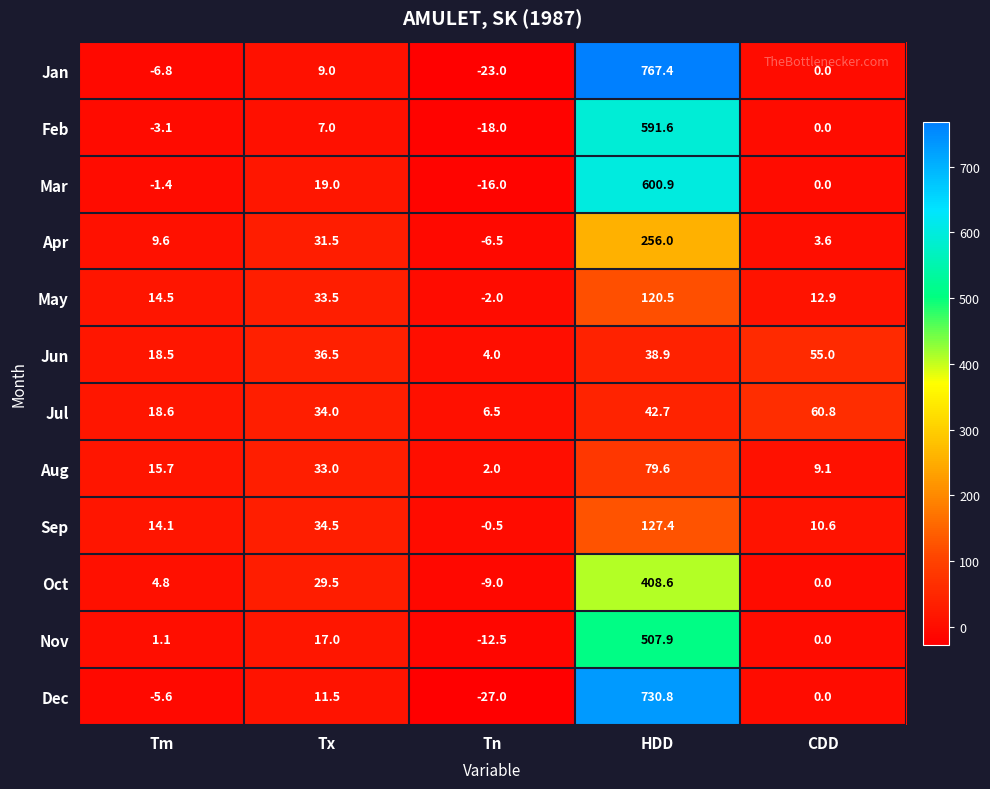

At how many categories does at least one series exceed 438?

1